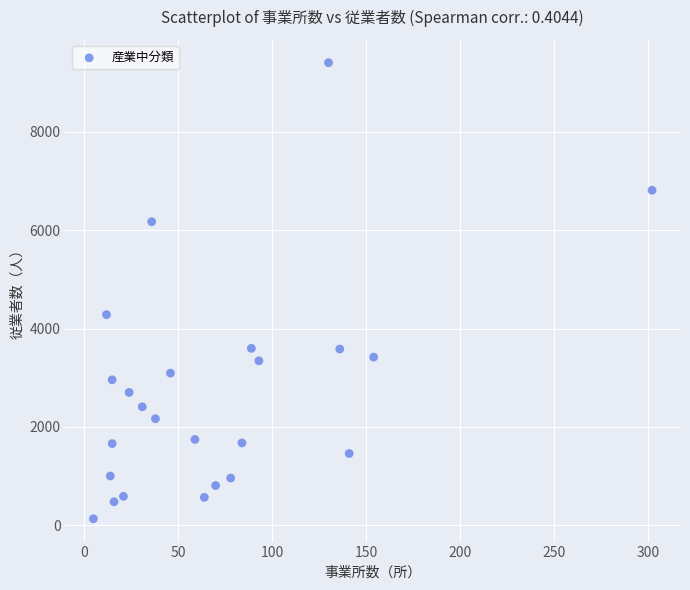

What is the range of X values (max minus min)?

297